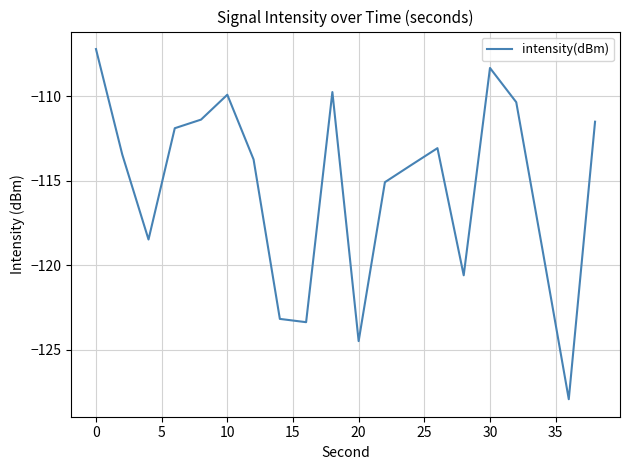

What is the minimum value shown in the chart?

-127.9